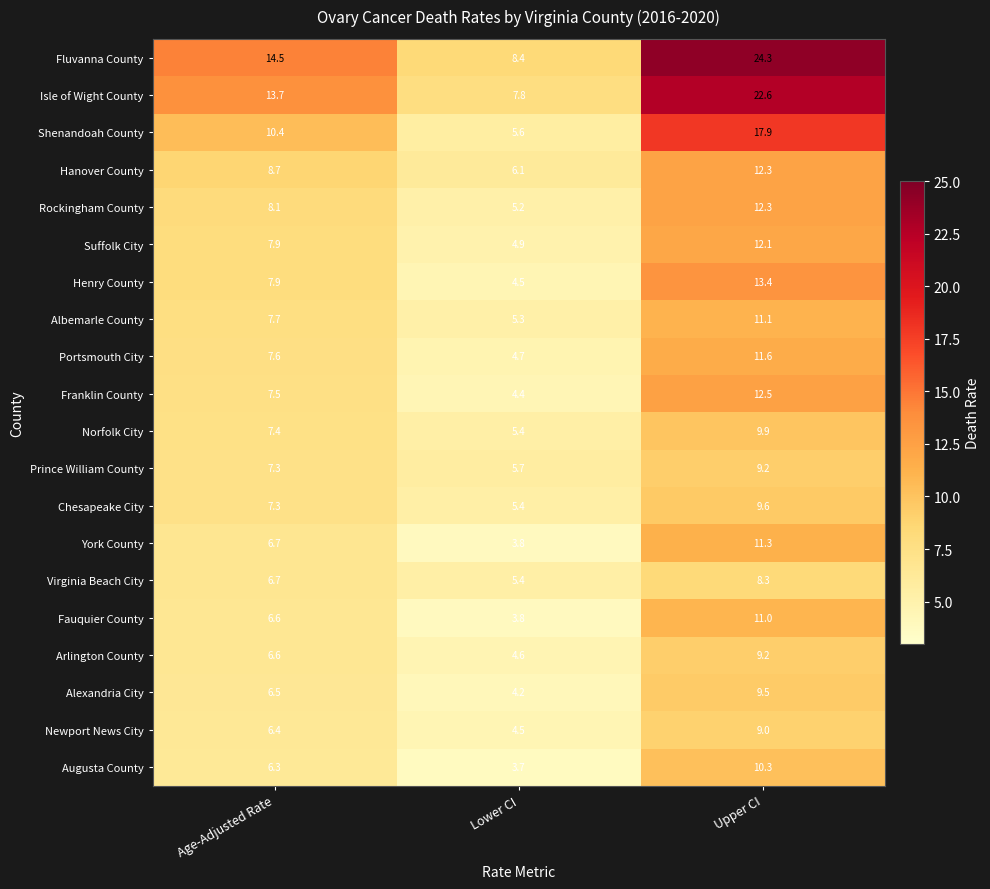

Is it true that Franklin County equals 4.4 at Lower CI?

True